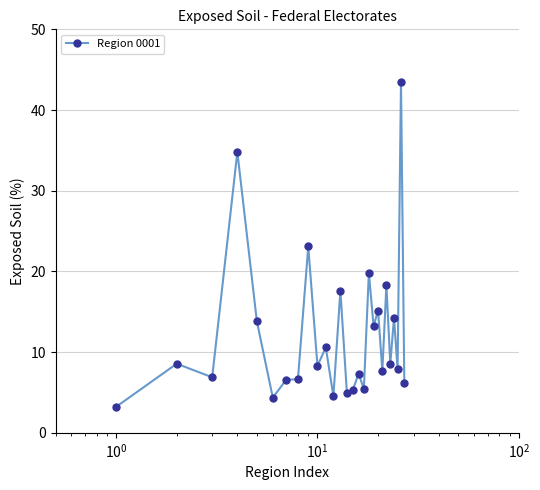

What is the sum of all values?

326.6